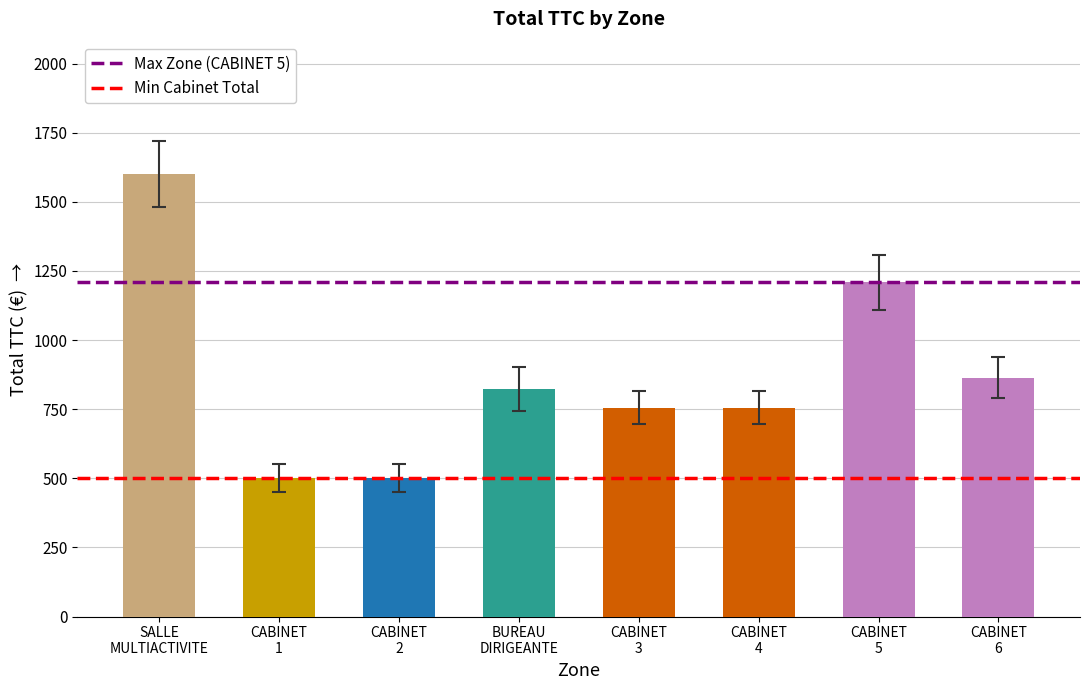

What is the smallest value displayed?

501.8